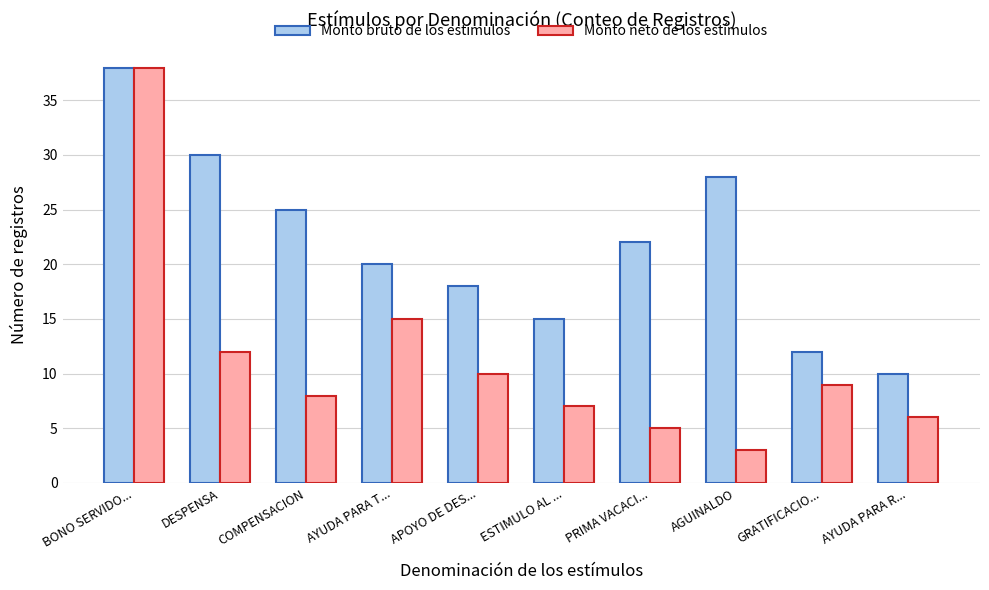

What is the label of the 6th bar from the left?

ESTIMULO AL ...